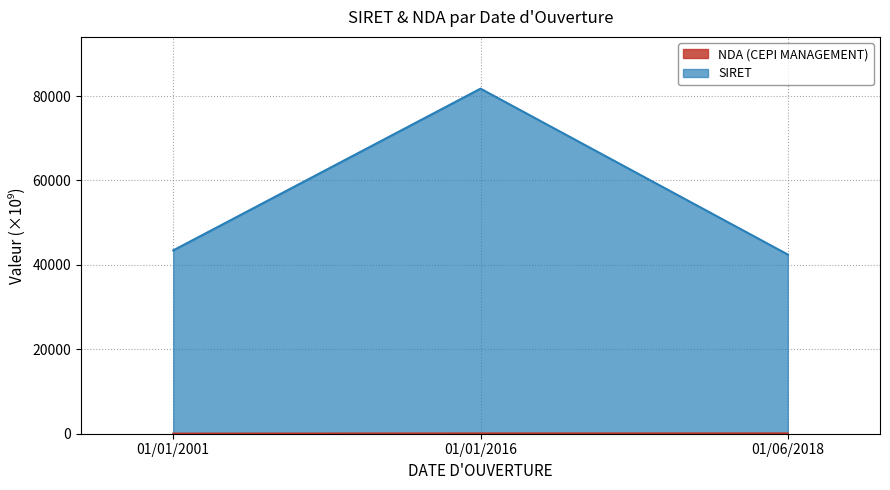

Reading left to right, extract all data points from this chart.

NDA (CEPI MANAGEMENT): 01/01/2001=31.6	01/01/2016=76.3	01/06/2018=82.4
SIRET: 01/01/2001=43433.2	01/01/2016=81751.7	01/06/2018=42448.0